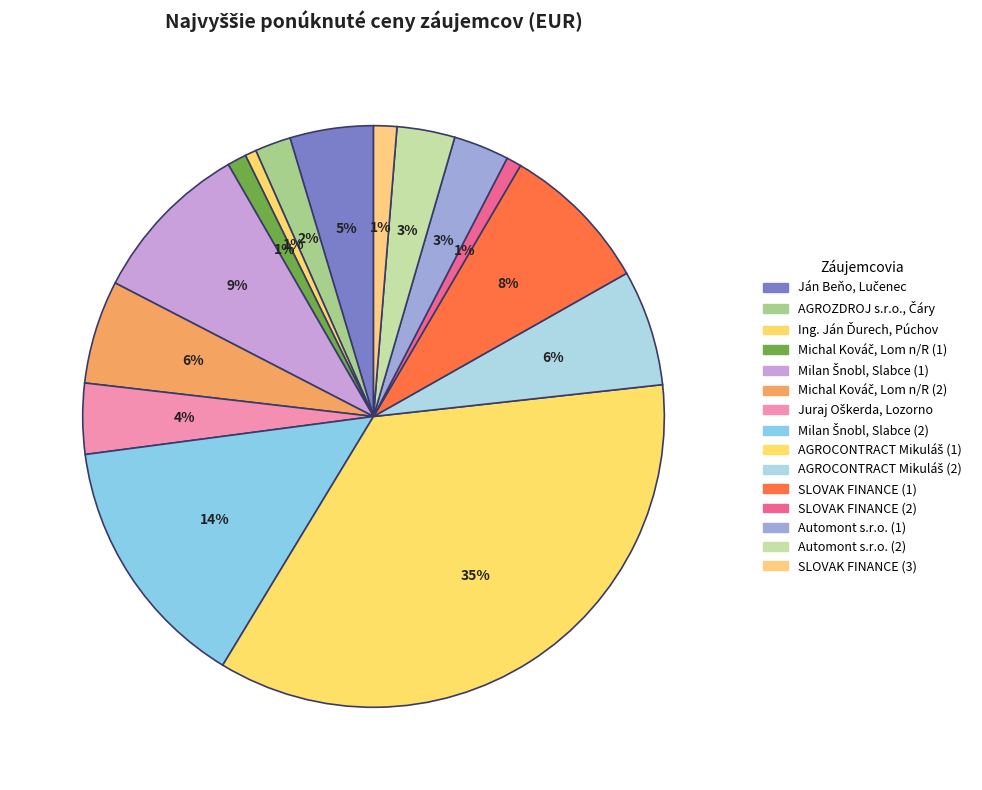

How many slices are in this pie chart?

15